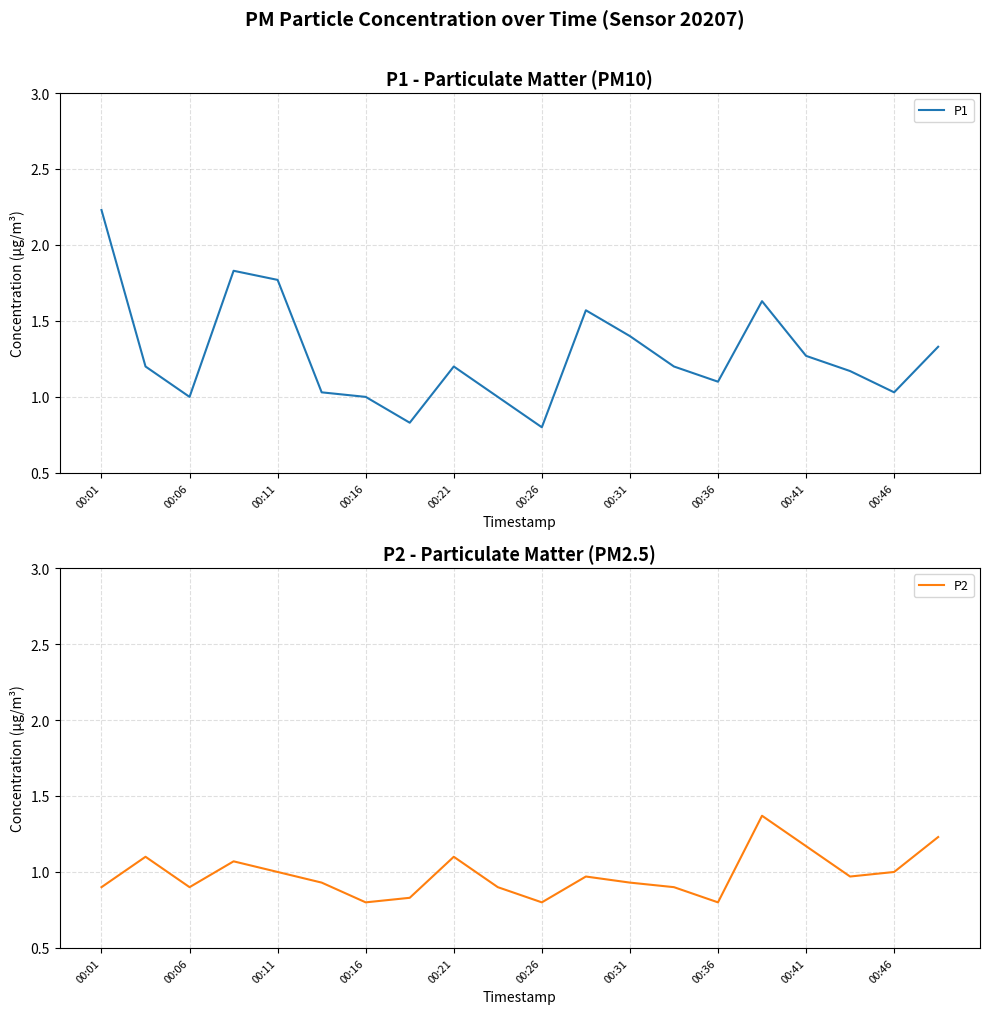

Which series has the largest range (max minus min)?

P1